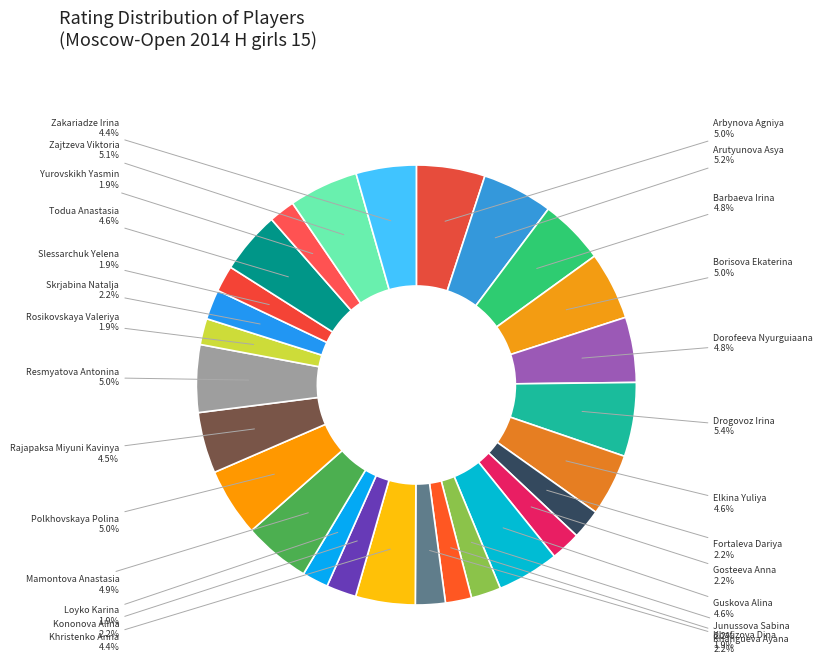

To the nearest percent, what is the difference between the Yurovskikh Yasmin and Dorofeeva Nyurguiaana slice percentages?

3%